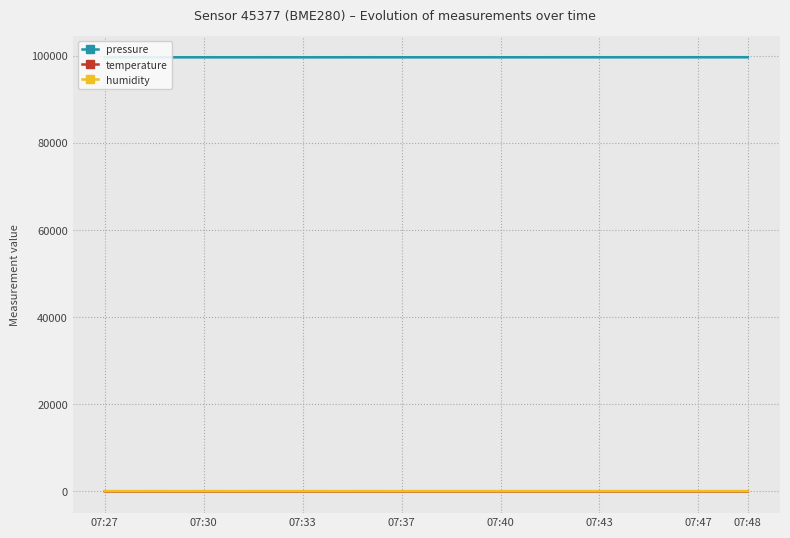

What is the value of the temperature point at the 16th from the left?

13.4